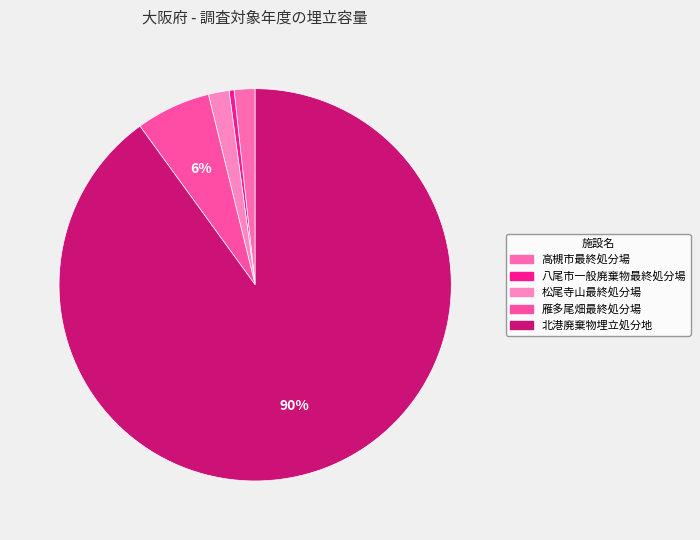

Rank the categories by value from highest to lowest.

北港廃棄物埋立処分地, 雁多尾畑最終処分場, 高槻市最終処分場, 松尾寺山最終処分場, 八尾市一般廃棄物最終処分場